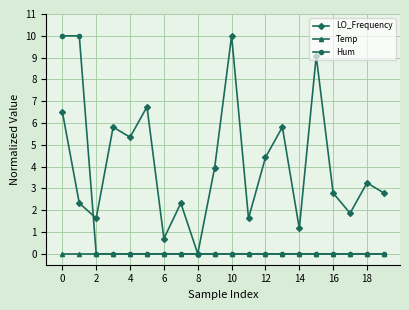

What is the maximum value shown in the chart?

10.0